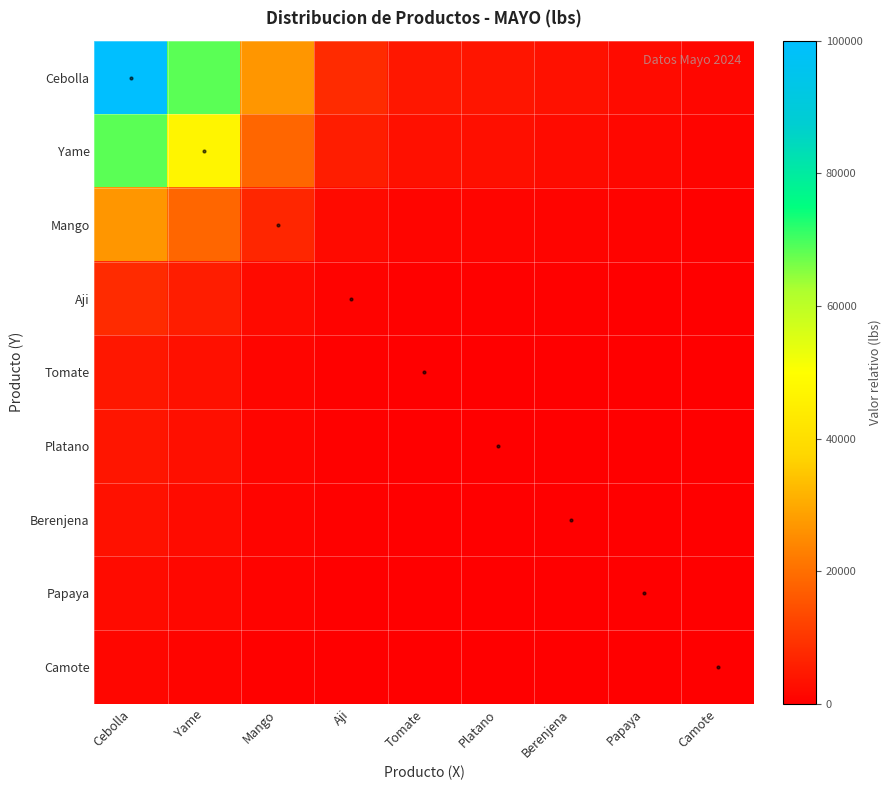

Which label corresponds to the largest value in the chart?

Cebolla